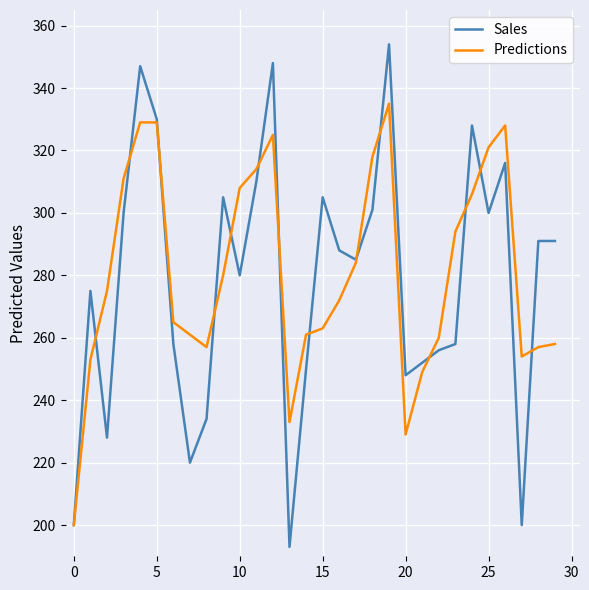

What is the sum of all Predictions values?

8429